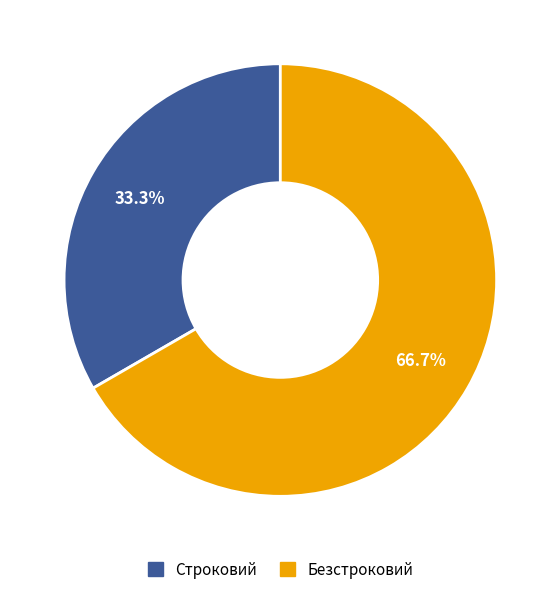

What is the ratio of the value at Безстроковий to the value at Строковий?

2.0